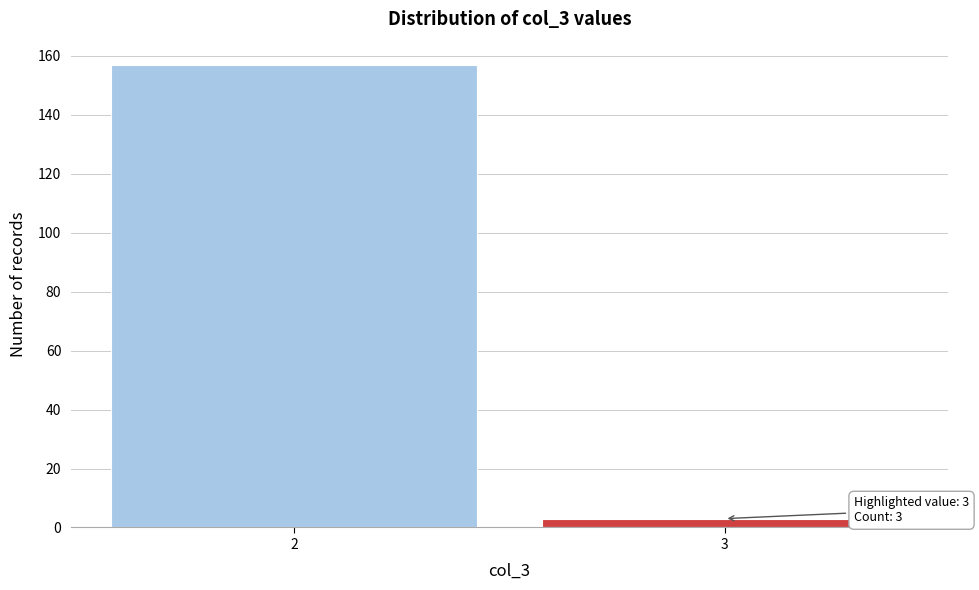

Reading right to left, what are all the values shown in this chart?

3	157